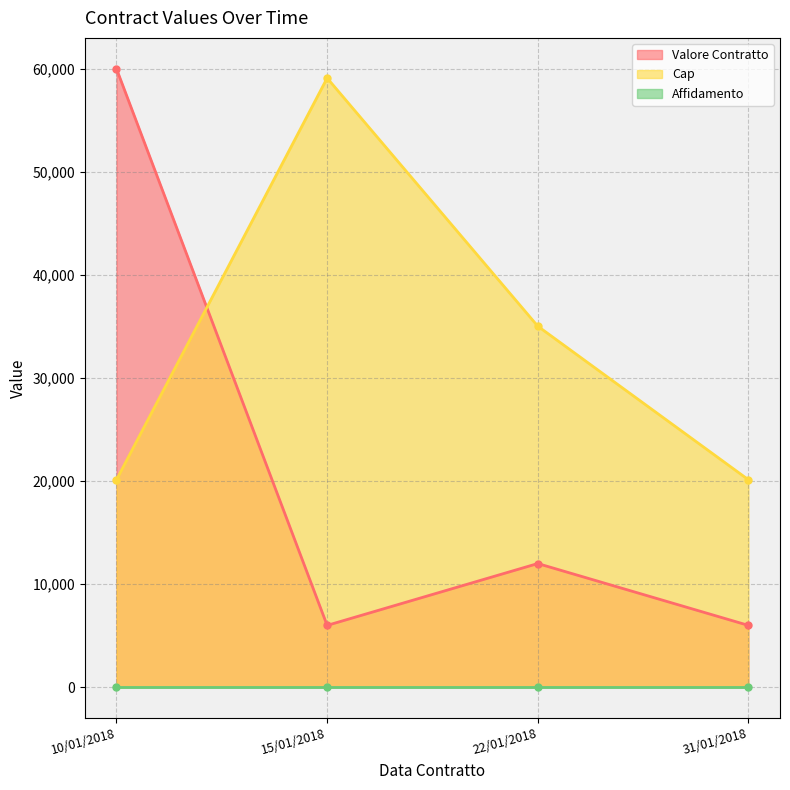

What is the value of the Cap point at the 3rd from the left?

35030